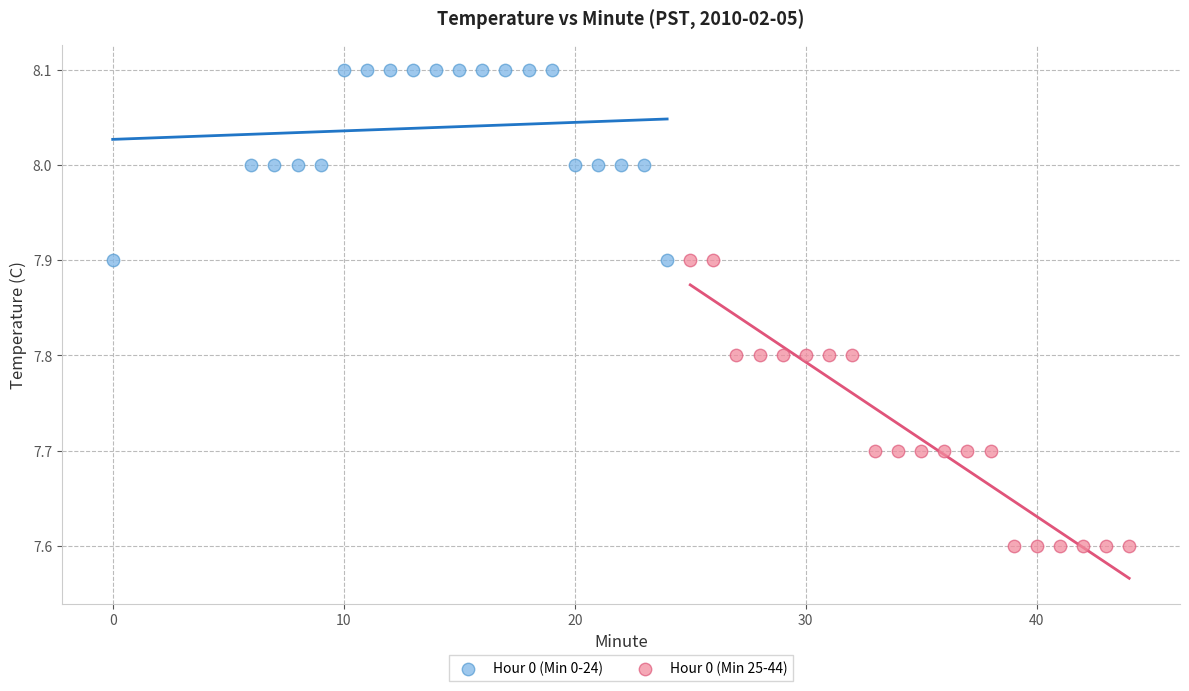

Which series has the widest spread of Y values?

Hour 0 (Min 25-44)